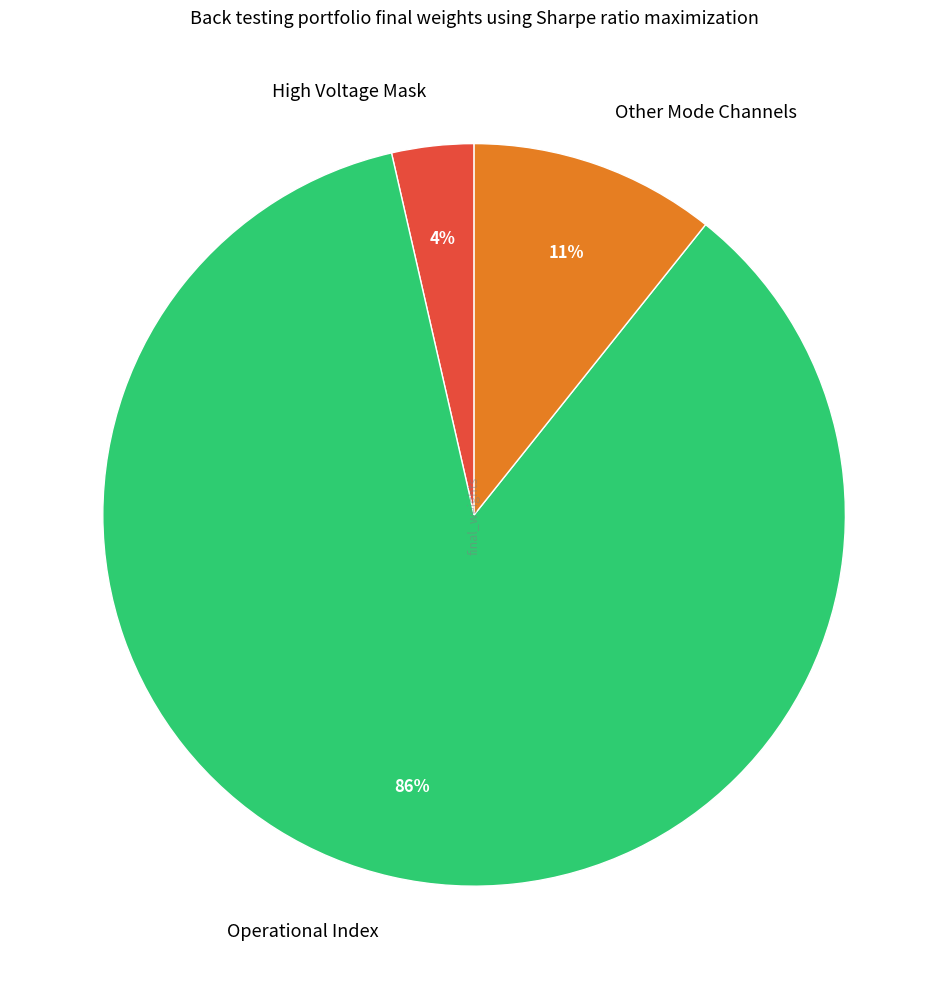

True or false: Operational Index accounts for 86% of the total.

True